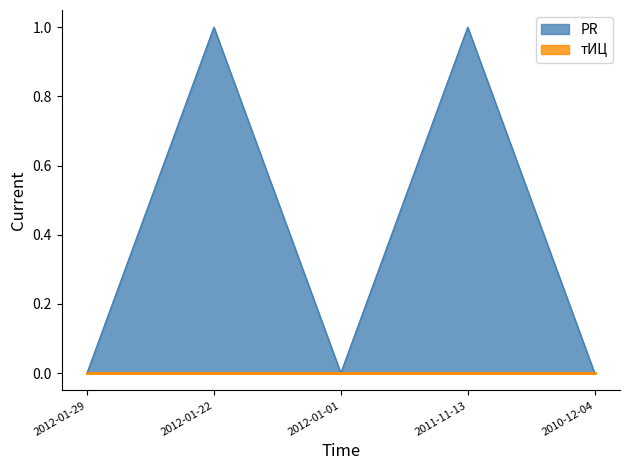

The value at 2012-01-22 is 1. True or false?

True